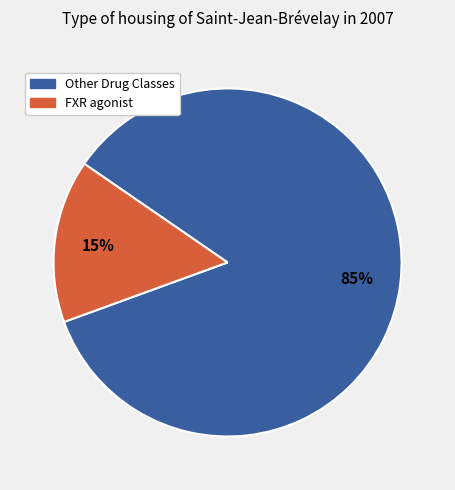

To the nearest percent, what percentage of the pie is Other Drug Classes?

85%